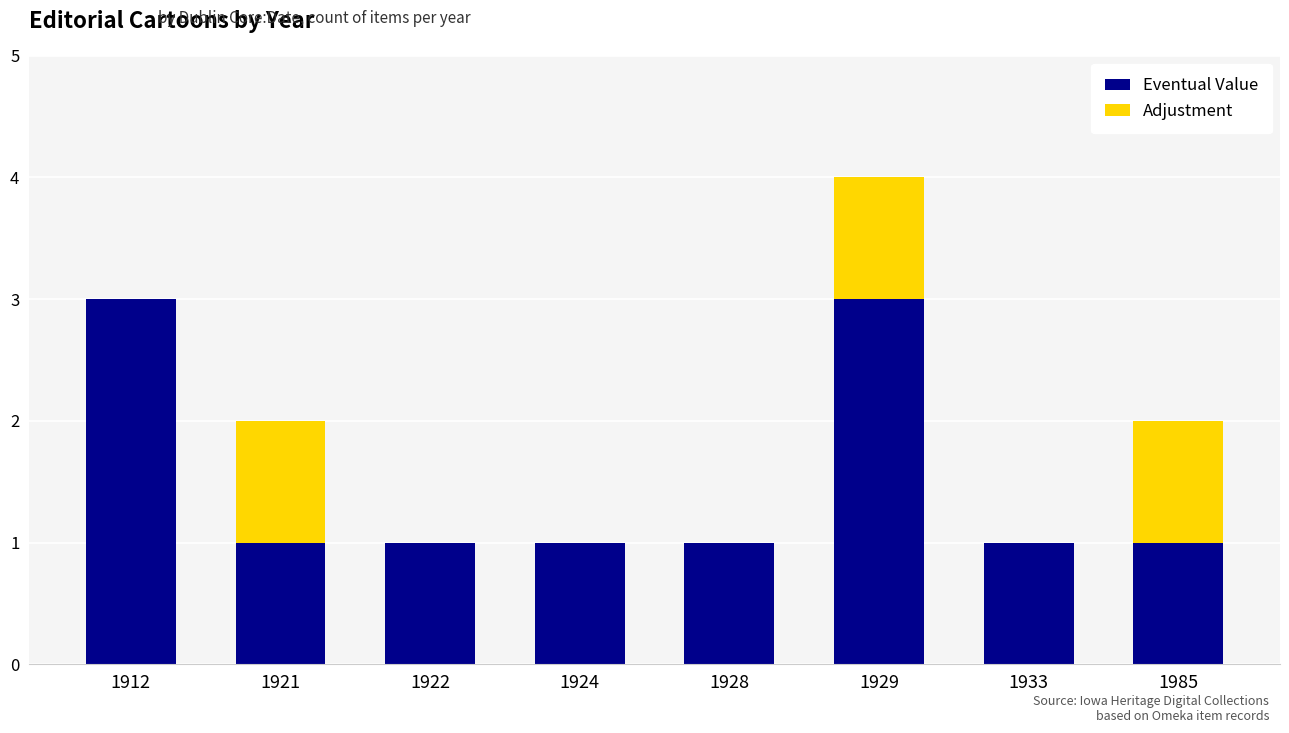

How many data points does each series have?

8